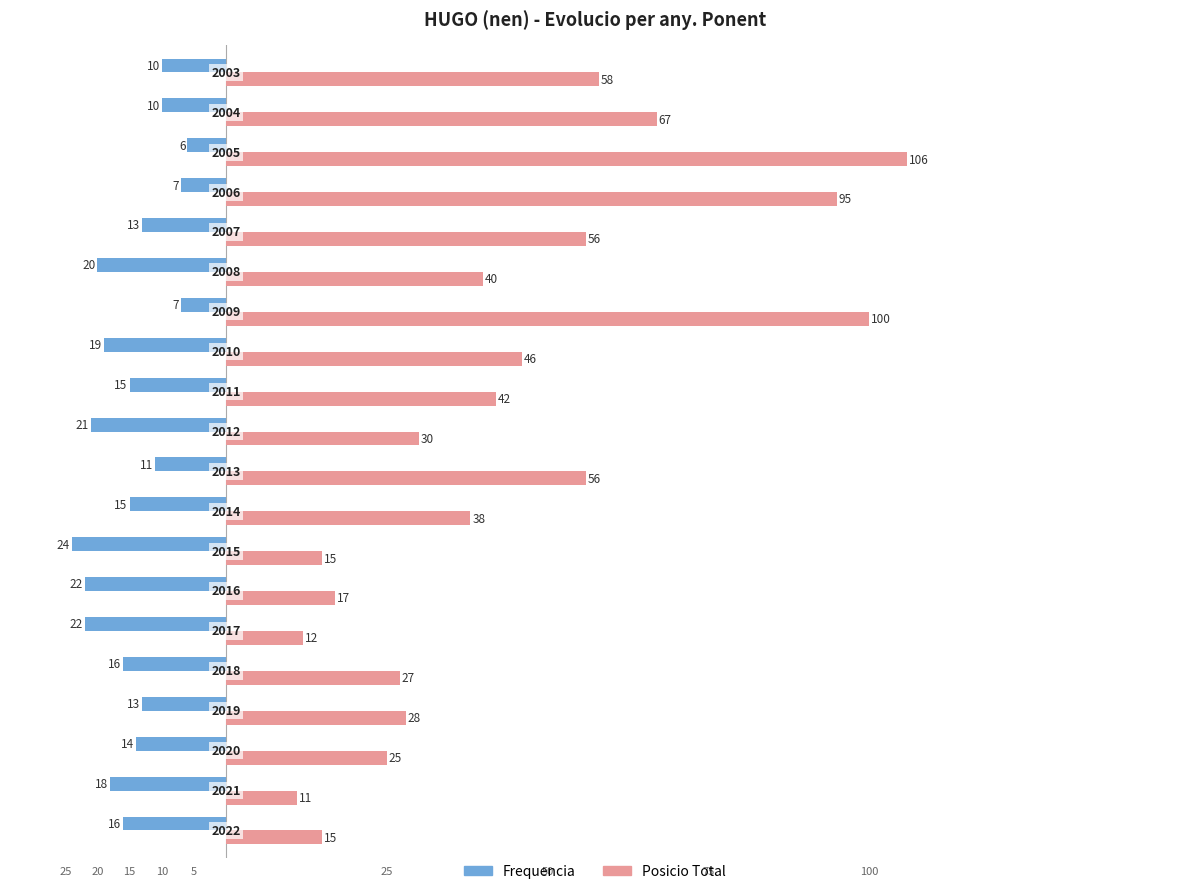

What are all the series names shown in the legend?

Frequencia, Posicio Total